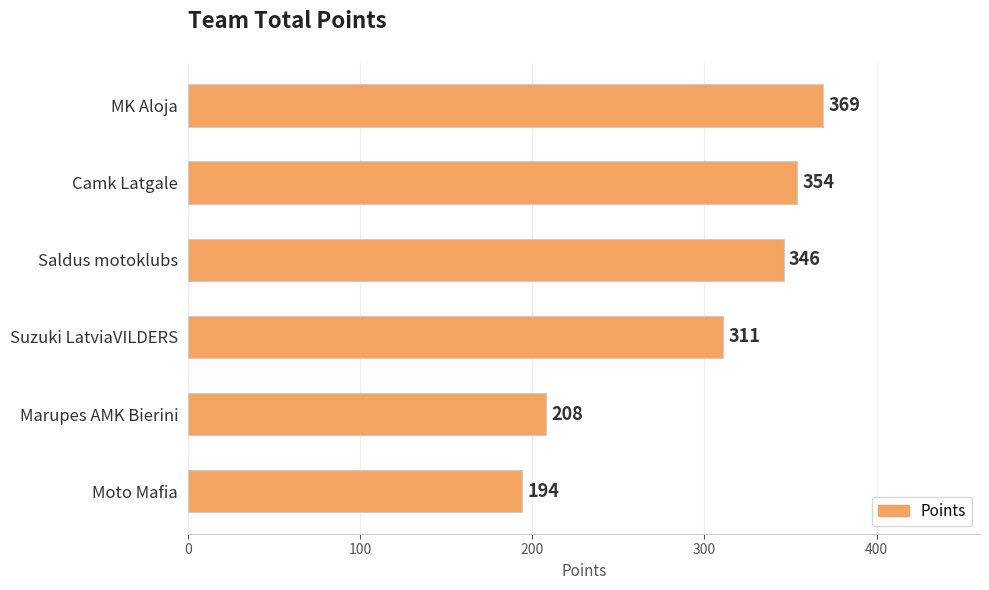

Is it true that the value at Marupes AMK Bierini is 74?

False